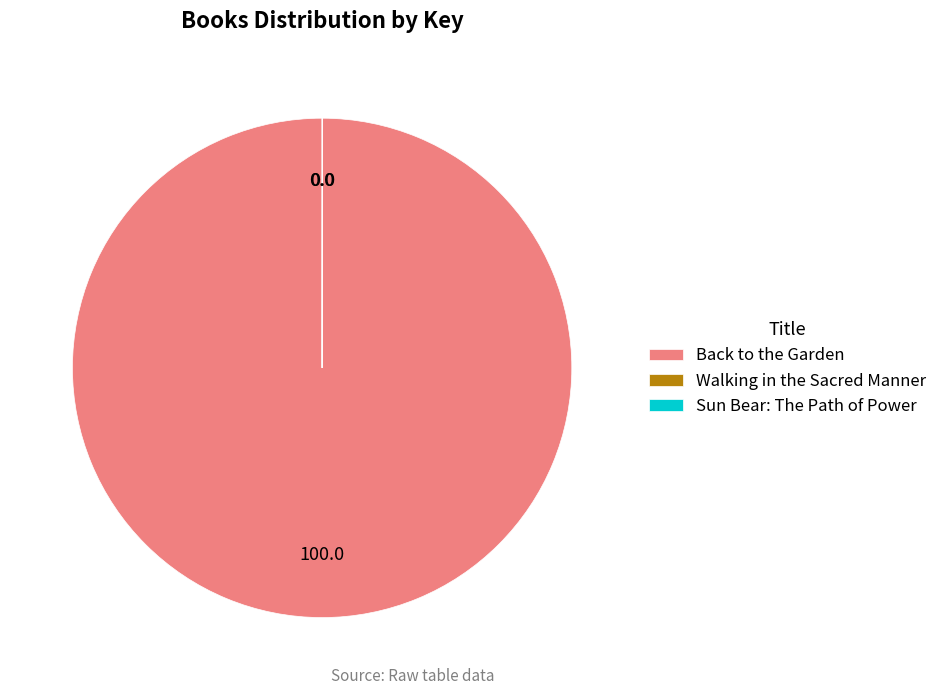

What is the majority slice?

Back to the Garden